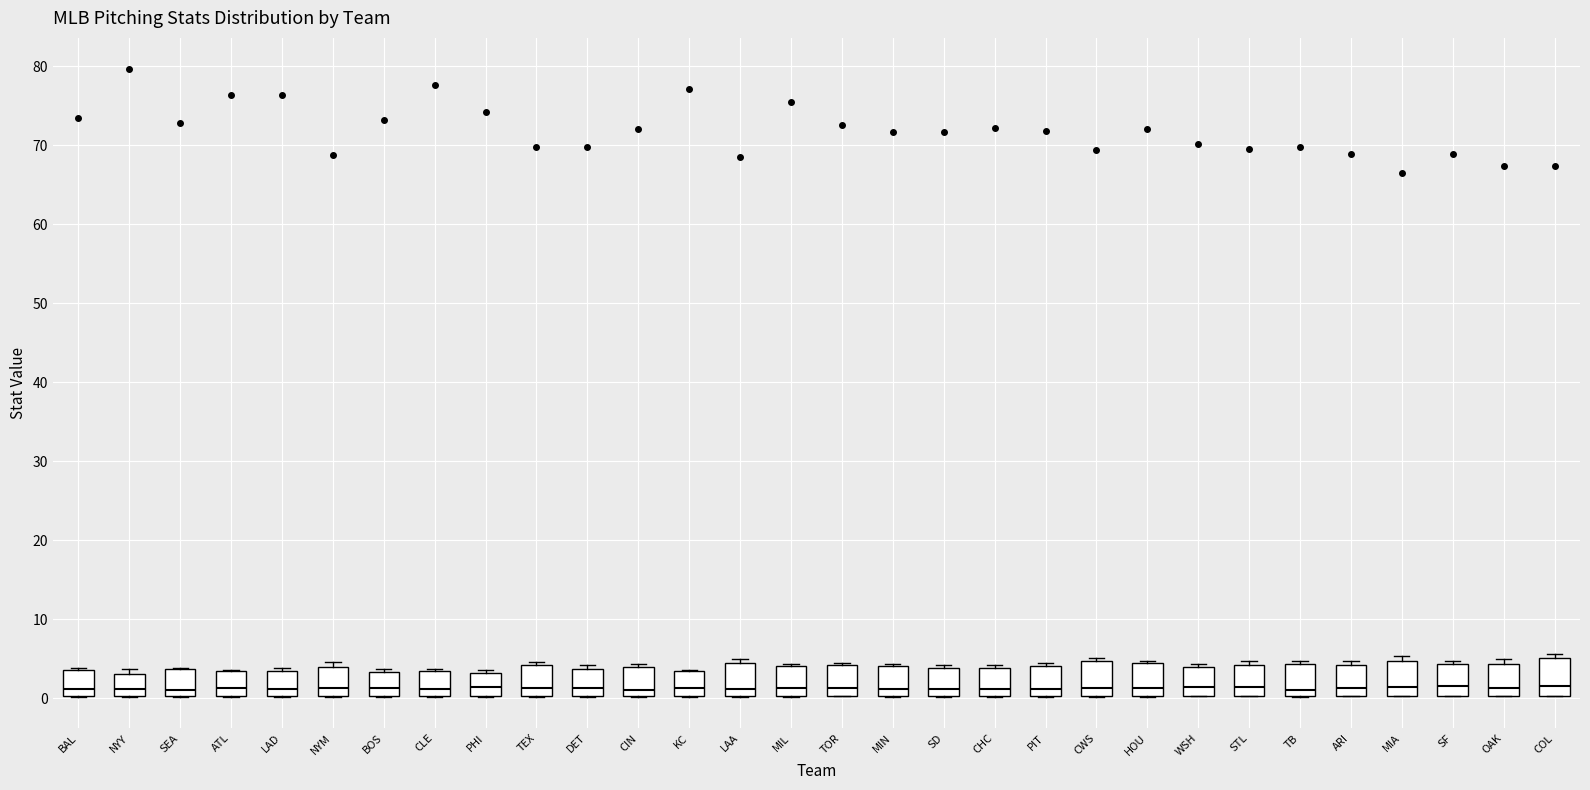

Reading left to right, transcribe this box plot: for each box, give where its median line is, the range the box spans, and where its two whiskers end, as read against the y-axis. The values are not printed on the chart, so give them approximately, as read against the axis.

BAL: median 1, box 0 to 4, whiskers 0 to 4
NYY: median 1, box 0 to 3, whiskers 0 to 4
SEA: median 1, box 0 to 4, whiskers 0 to 4
ATL: median 1, box 0 to 4, whiskers 0 to 4
LAD: median 1, box 0 to 3, whiskers 0 to 4
NYM: median 1, box 0 to 4, whiskers 0 to 5
BOS: median 1, box 0 to 3, whiskers 0 to 4
CLE: median 1, box 0 to 4, whiskers 0 to 4
PHI: median 1, box 0 to 3, whiskers 0 to 4
TEX: median 1, box 0 to 4, whiskers 0 to 5
DET: median 1, box 0 to 4, whiskers 0 to 4 (just above the box's upper edge)
CIN: median 1, box 0 to 4, whiskers 0 to 4
KC: median 1, box 0 to 3, whiskers 0 to 4
LAA: median 1, box 0 to 4, whiskers 0 to 5
MIL: median 1, box 0 to 4, whiskers 0 to 4
TOR: median 1, box 0 to 4, whiskers 0 to 5
MIN: median 1, box 0 to 4, whiskers 0 to 4 (just above the box's upper edge)
SD: median 1, box 0 to 4, whiskers 0 to 4 (just above the box's upper edge)
CHC: median 1, box 0 to 4, whiskers 0 to 4 (just above the box's upper edge)
PIT: median 1, box 0 to 4, whiskers 0 to 4 (just above the box's upper edge)
CWS: median 1, box 0 to 5, whiskers 0 to 5 (just above the box's upper edge)
HOU: median 1, box 0 to 5, whiskers 0 to 5
WSH: median 1, box 0 to 4, whiskers 0 to 4 (just above the box's upper edge)
STL: median 1, box 0 to 4, whiskers 0 to 5
TB: median 1, box 0 to 4, whiskers 0 to 5
ARI: median 1, box 0 to 4, whiskers 0 to 5
MIA: median 1, box 0 to 5, whiskers 0 to 5 (just above the box's upper edge)
SF: median 2, box 0 to 4, whiskers 0 to 5
OAK: median 1, box 0 to 4, whiskers 0 to 5
COL: median 2, box 0 to 5, whiskers 0 to 6